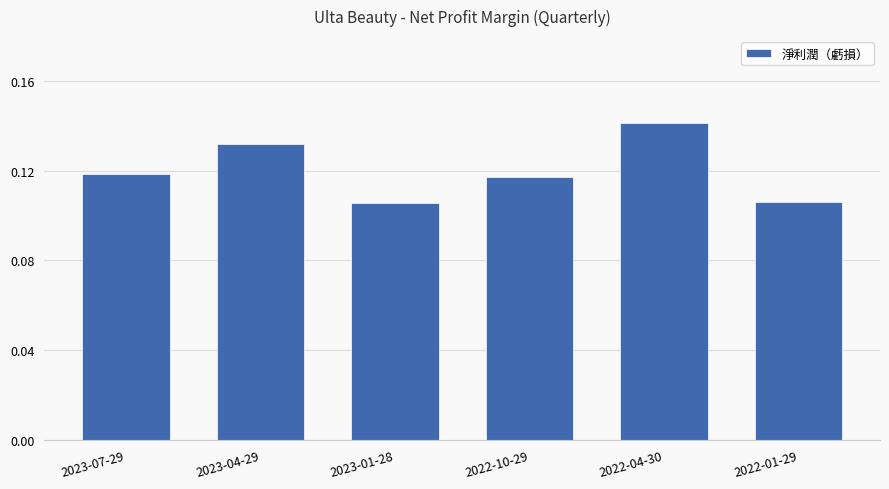

Count the number of data series in this chart.

1